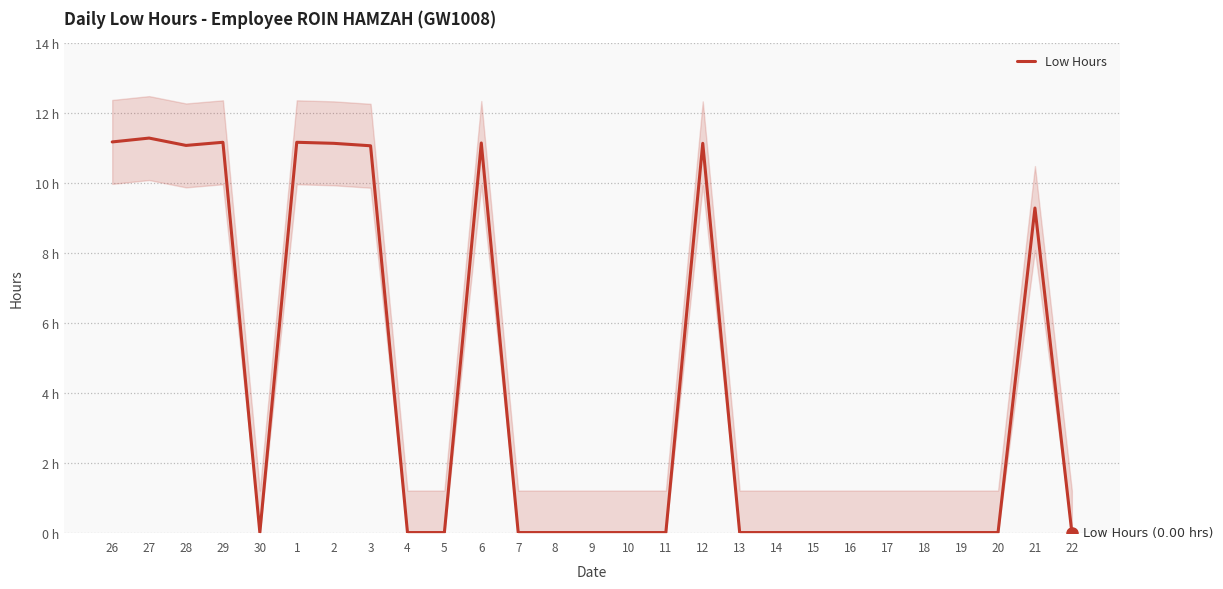

At which category does the data reach its first local peak?

27